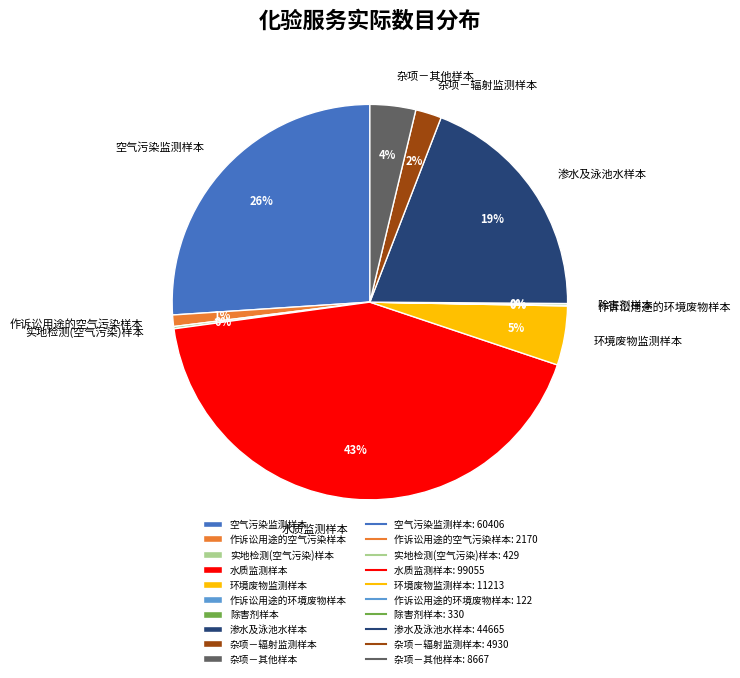

To the nearest percent, what portion does 空气污染监测样本 represent?

26%